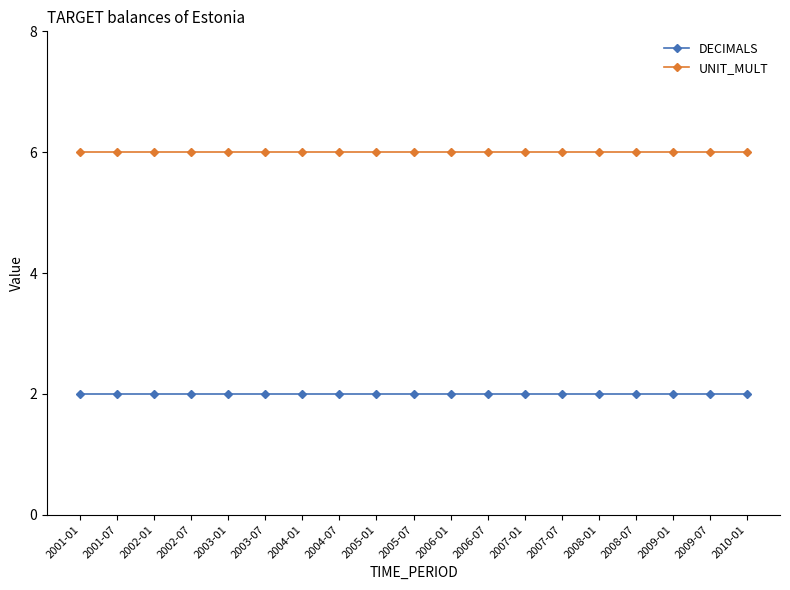

How many series are shown in this chart?

2